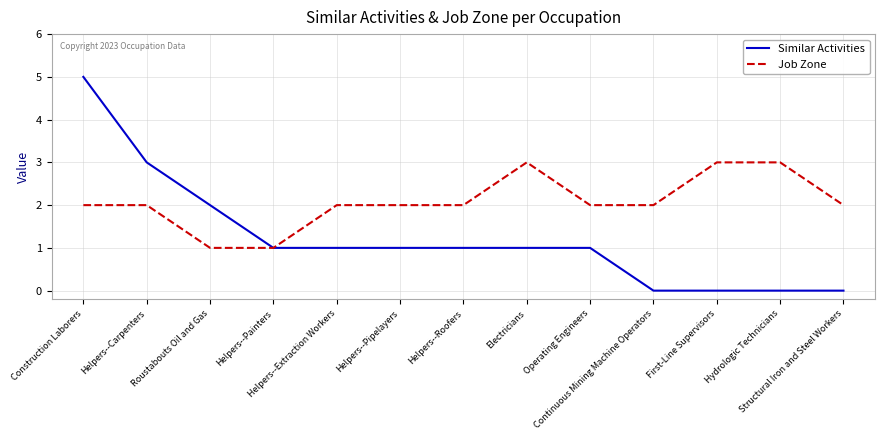

What is the sum of the Job Zone values at Helpers--Pipelayers and Helpers--Painters?

3